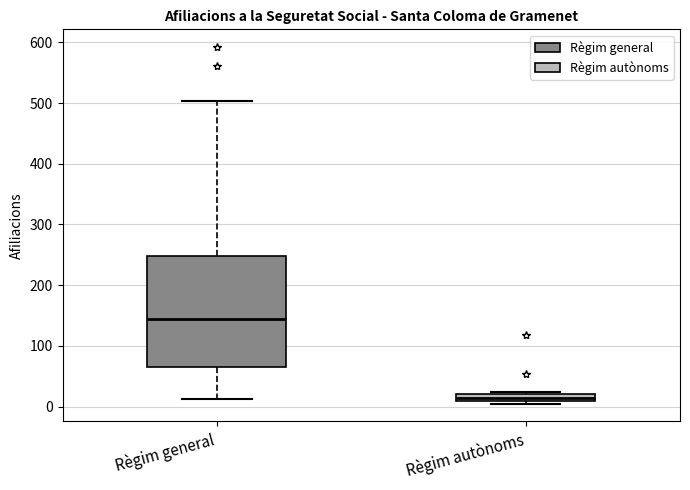

Which box is the tallest, from its lower edge to its upper edge?

Règim general